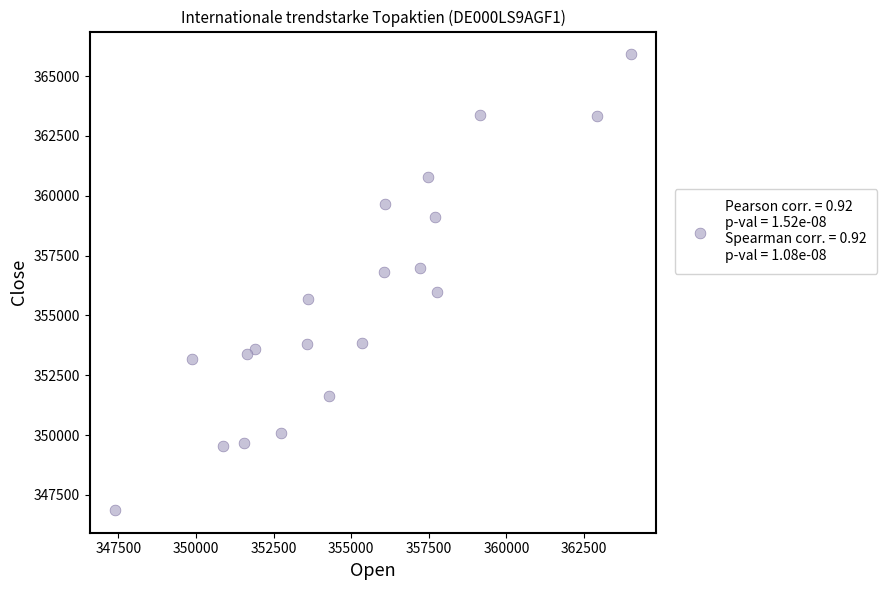

What is the range of Y values (max minus min)?

19042